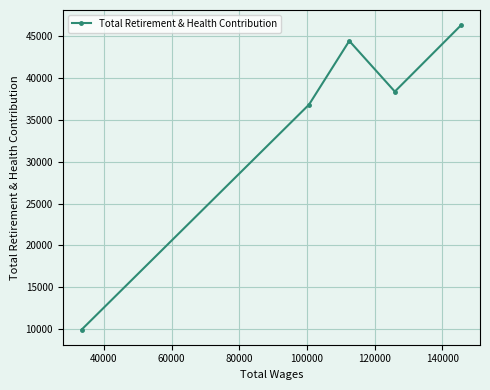

Does the chart display data point markers on the line(s)?

Yes